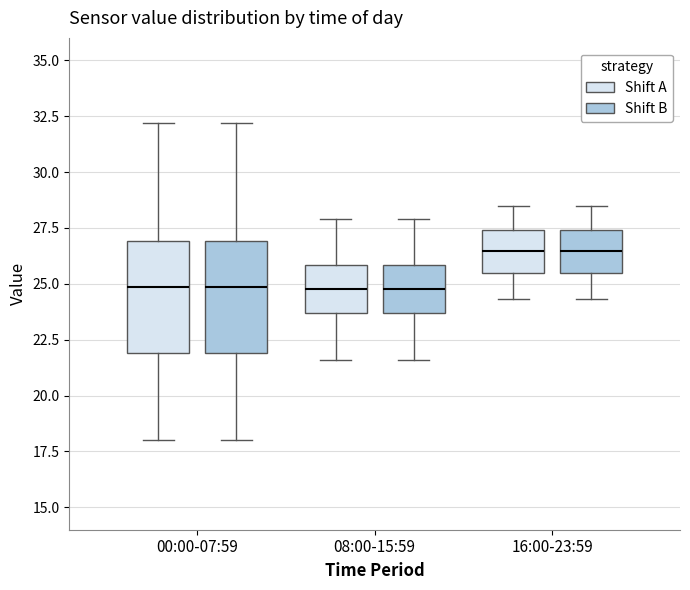

Where is the lower edge of the box for 16:00-23:59 (Shift A) on the y-axis? The values are not printed on the chart, so give them approximately, as read against the axis.

25.5